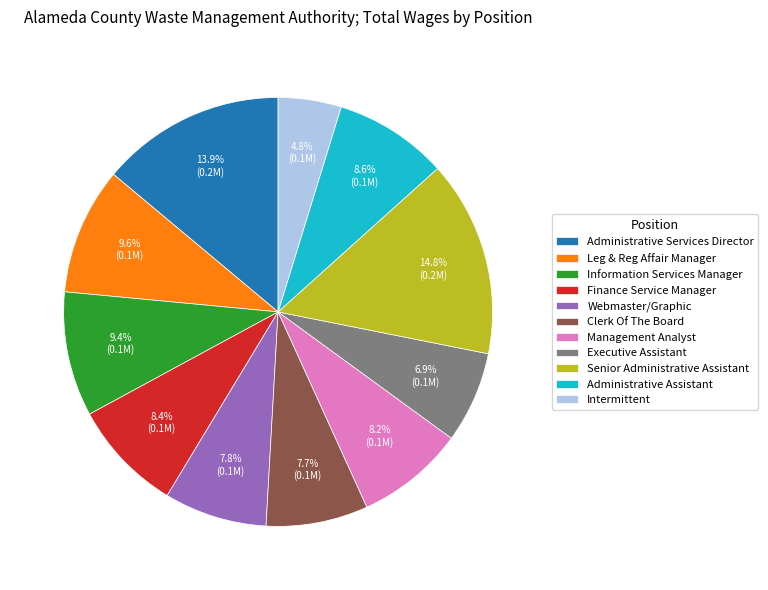

Approximately how many times larger is the value at Leg & Reg Affair Manager compared to Finance Service Manager?

1.1